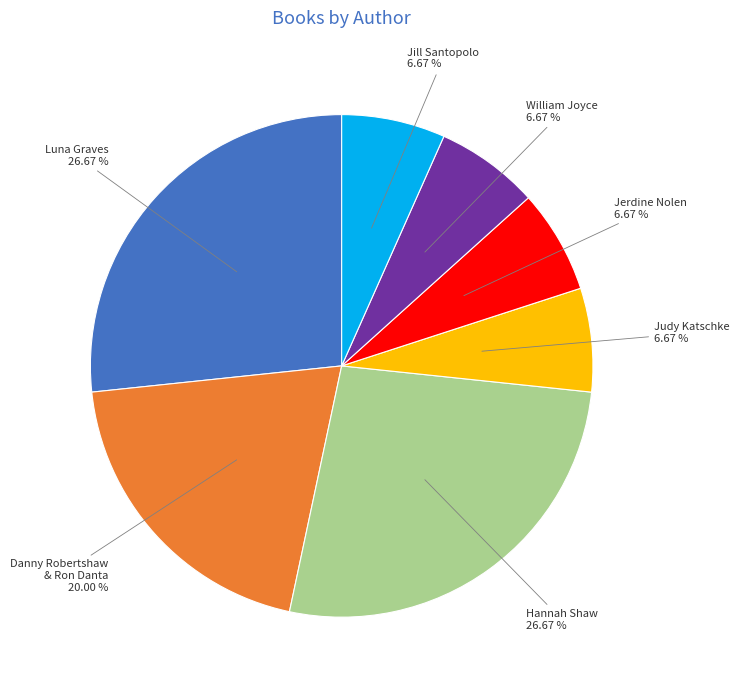

Is there any slice that represents more than half of the pie?

No